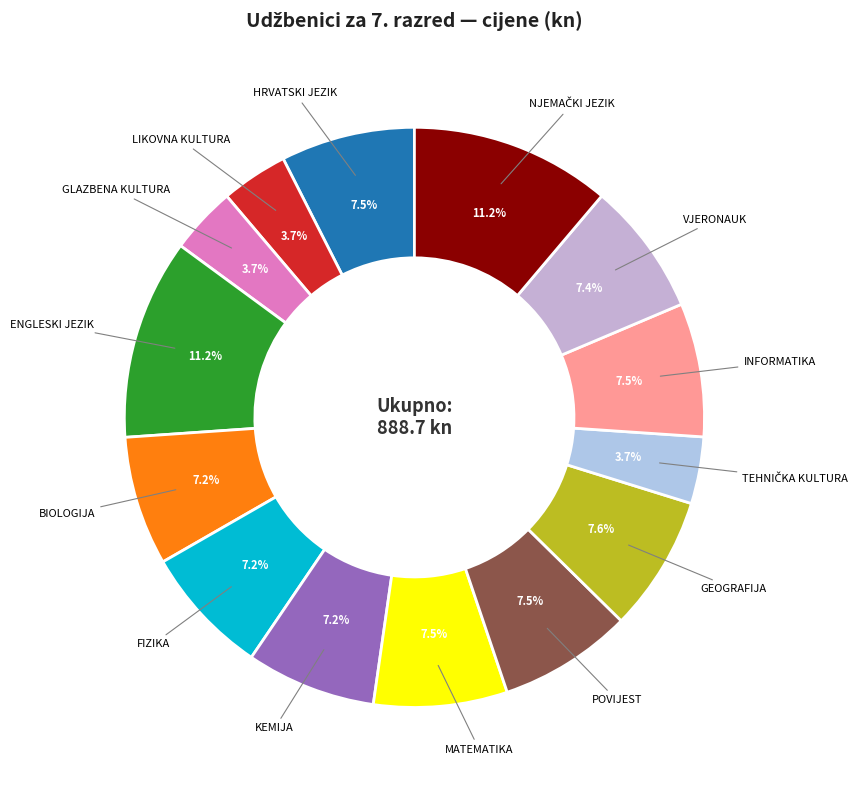

Rank the categories by value from highest to lowest.

ENGLESKI JEZIK, NJEMAČKI JEZIK, GEOGRAFIJA, HRVATSKI JEZIK, MATEMATIKA, POVIJEST, INFORMATIKA, VJERONAUK, KEMIJA, BIOLOGIJA, FIZIKA, LIKOVNA KULTURA, GLAZBENA KULTURA, TEHNIČKA KULTURA